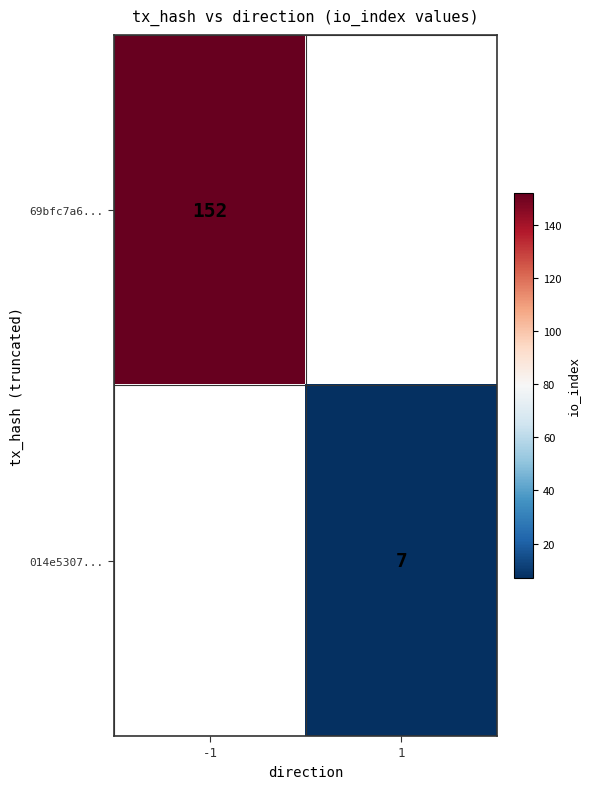

Is the value of 69bfc7a6... at -1 greater than the value of 014e5307... at 1?

Yes